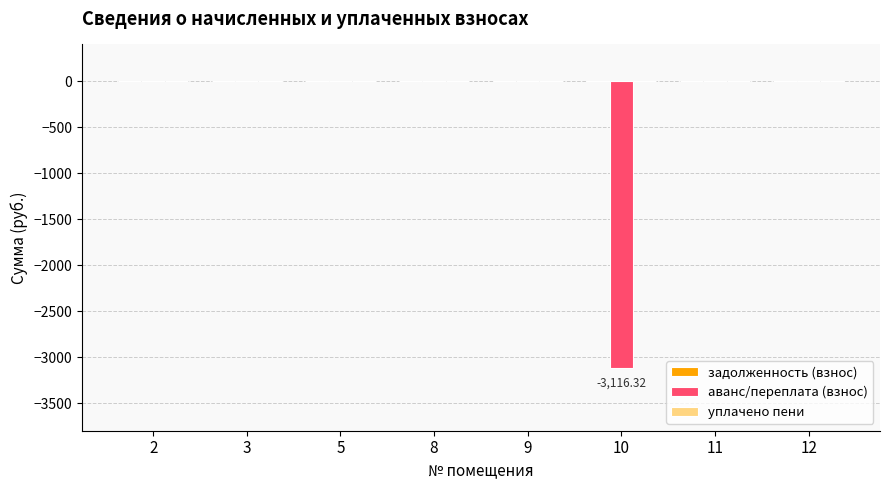

What is the sum of the values at 10 and 8?

-3116.3